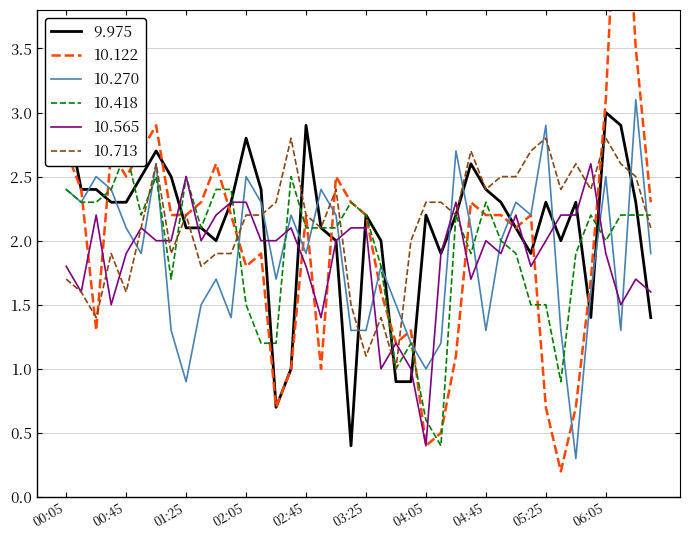

Which category has the lowest value in the 10.565 series?

04:05